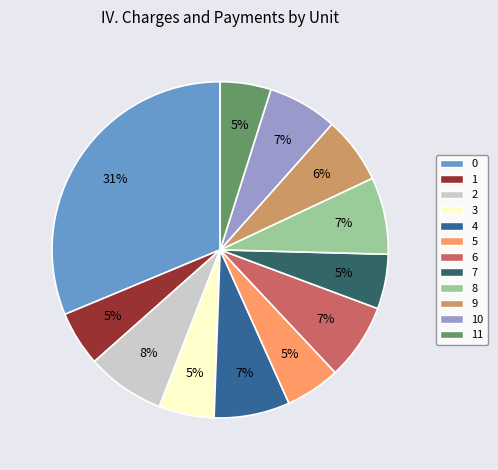

Is there a majority slice in this chart?

No